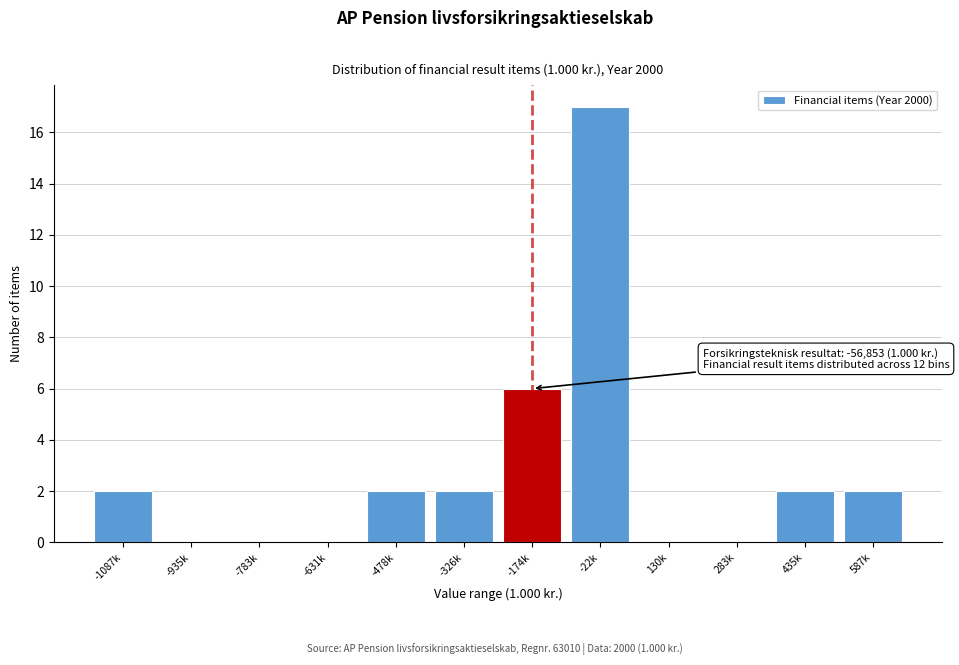

Reading left to right, what are all the values shown in this chart?

-1087k=2	-935k=0	-783k=0	-631k=0	-478k=2	-326k=2	-174k=6	-22k=17	130k=0	283k=0	435k=2	587k=2